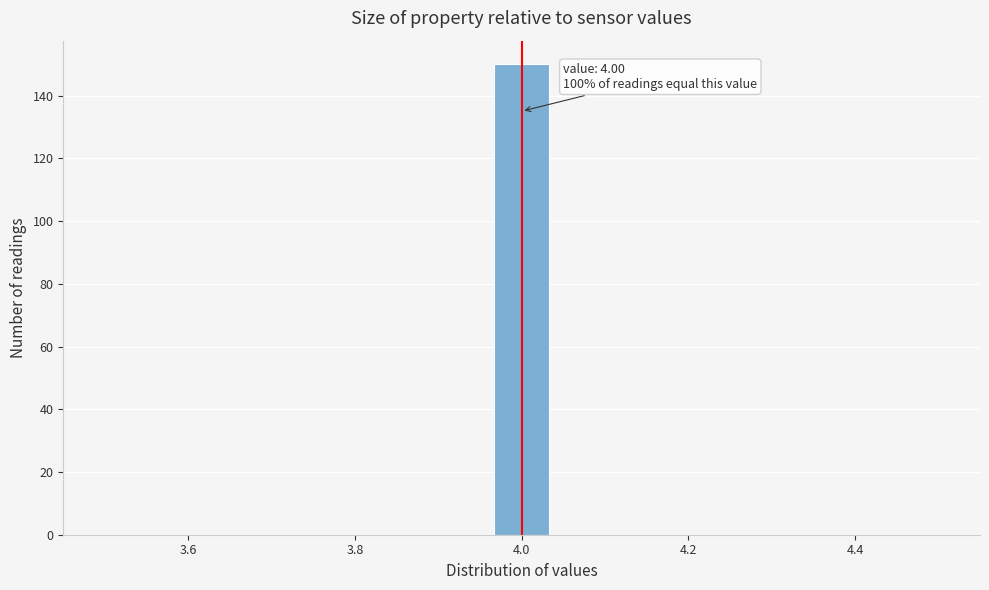

Around what value on the x-axis is the tallest bar? Give the approximate position of its centre, as read against the axis.

4.00